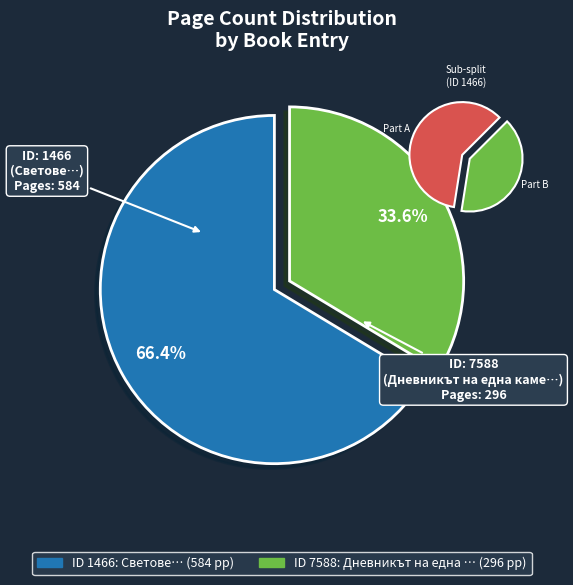

Which slice is the smallest?

7588